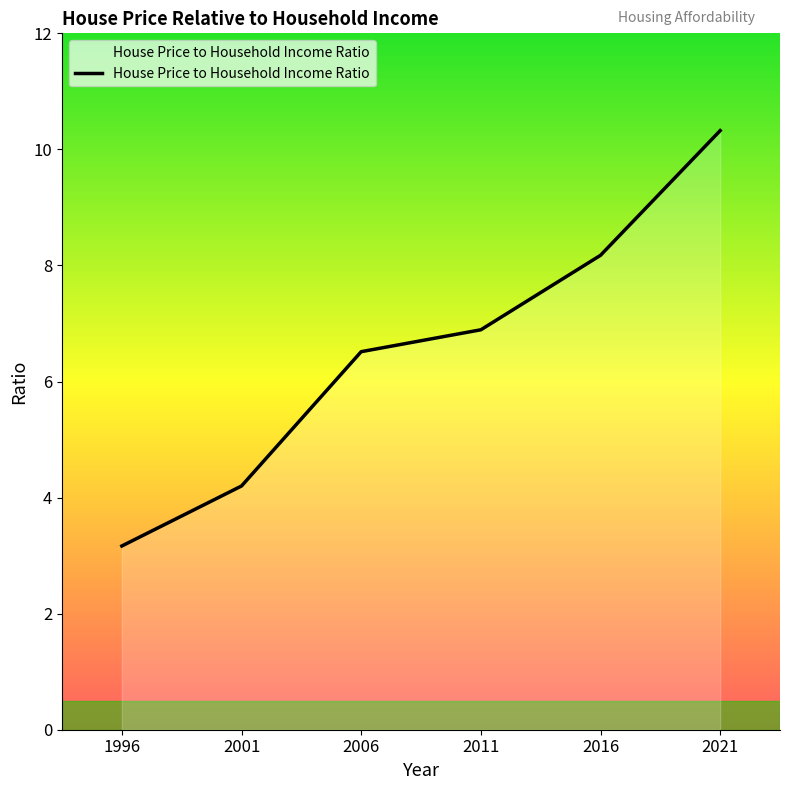

What is the greatest value displayed?

10.3